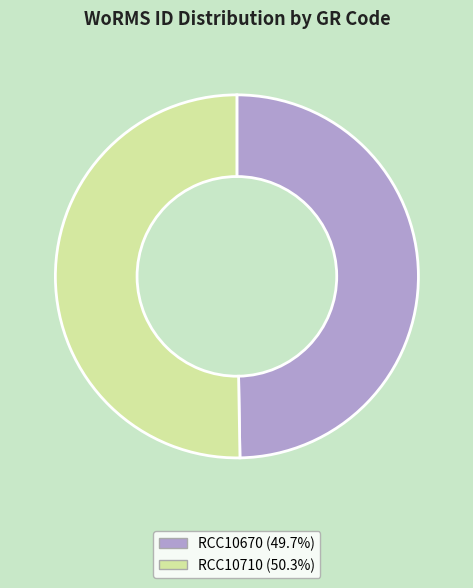

Is there any slice that represents more than half of the pie?

Yes